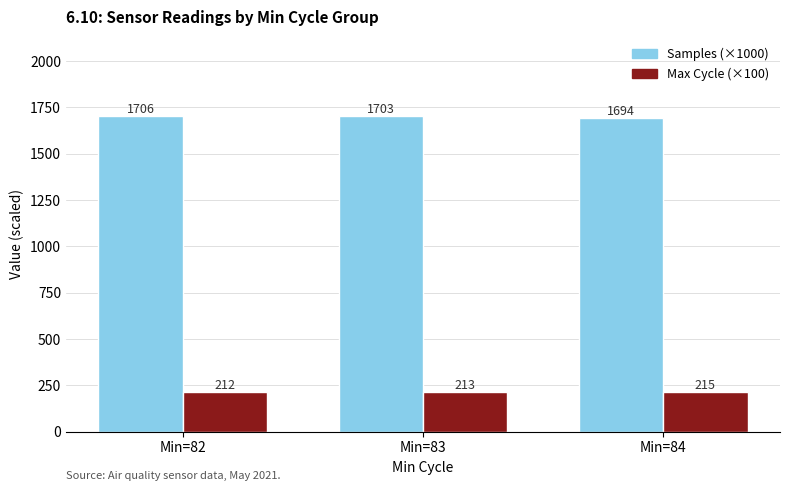

Is it true that Samples (×1000) equals 2670.1 at Min=83?

False